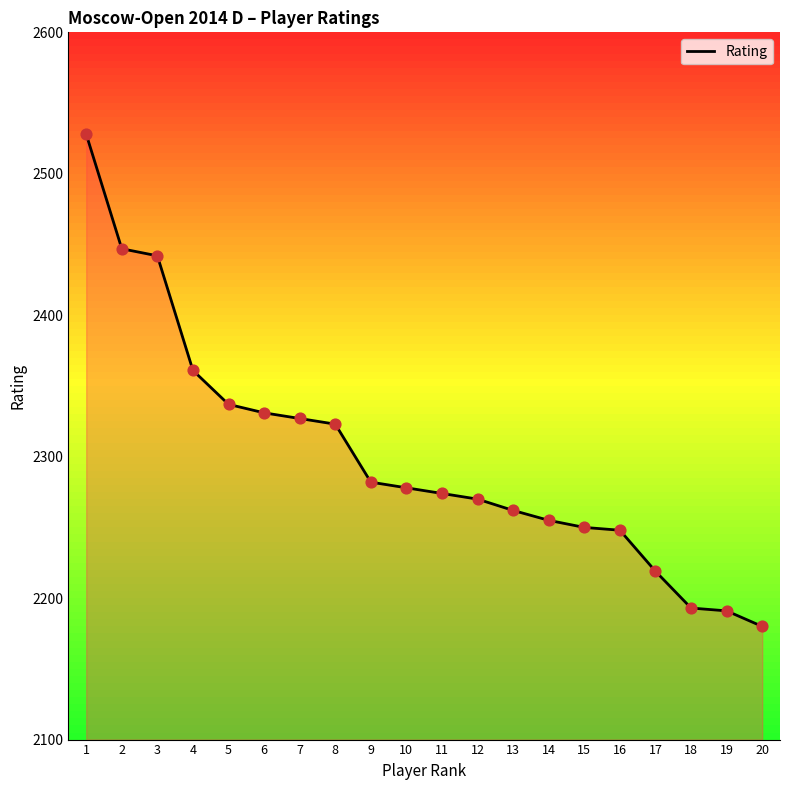

Which has a higher value, 19 or 15?

15